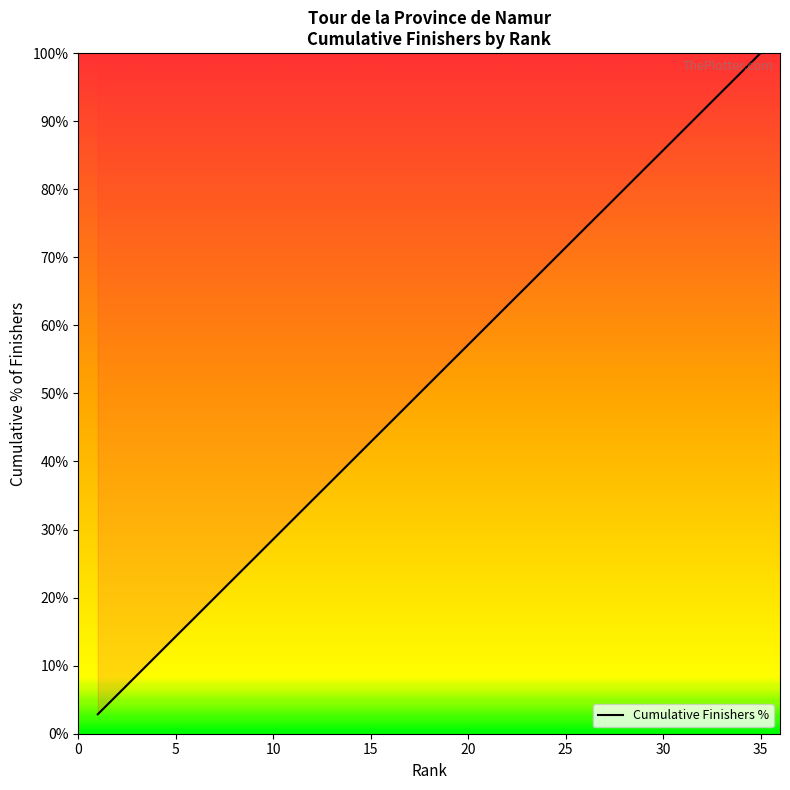

What is the difference between the maximum and minimum values?

97.1